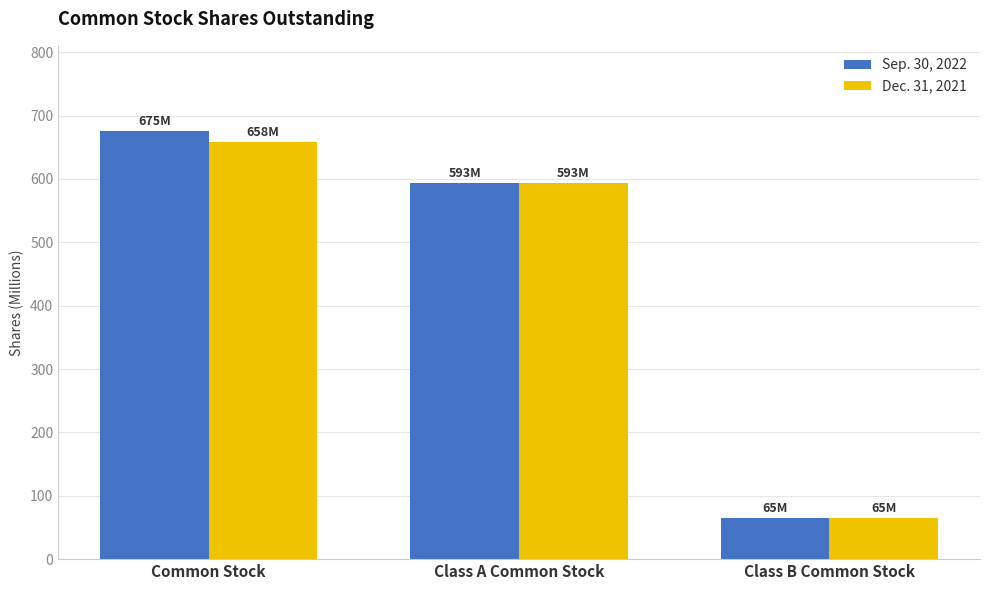

Between Common Stock and Class B Common Stock, which series saw the biggest shift?

Sep. 30, 2022